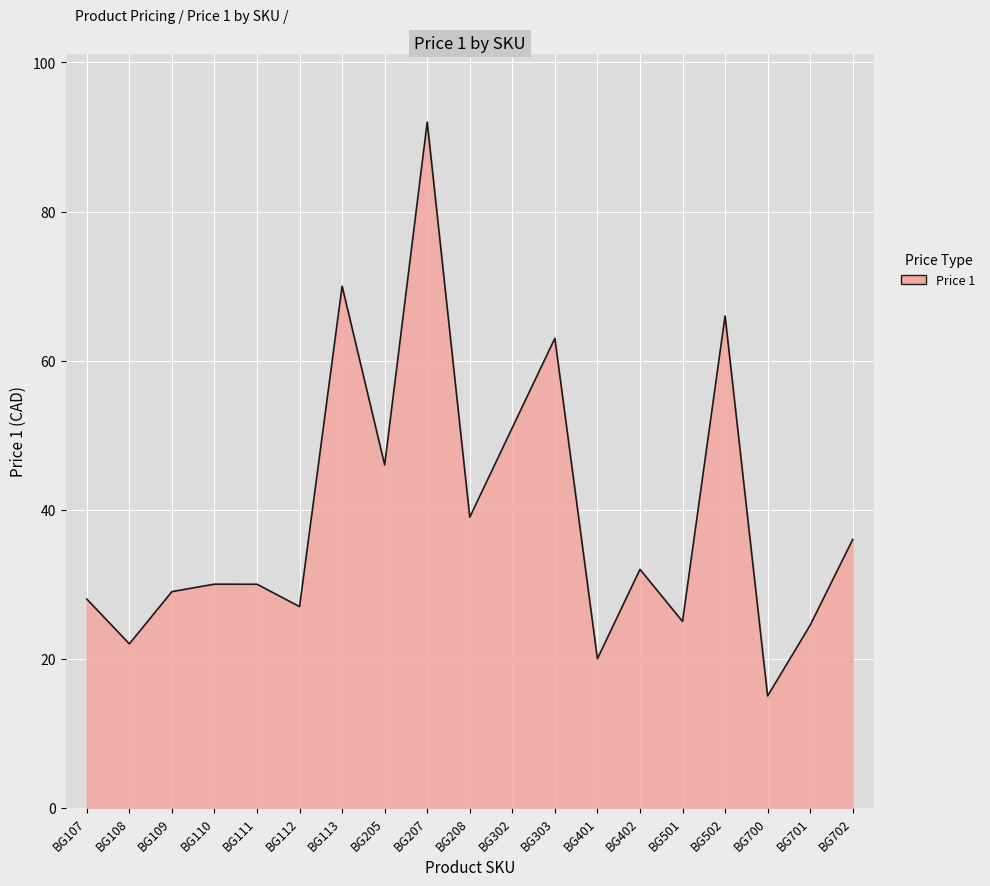

What is the greatest value displayed?

92.0